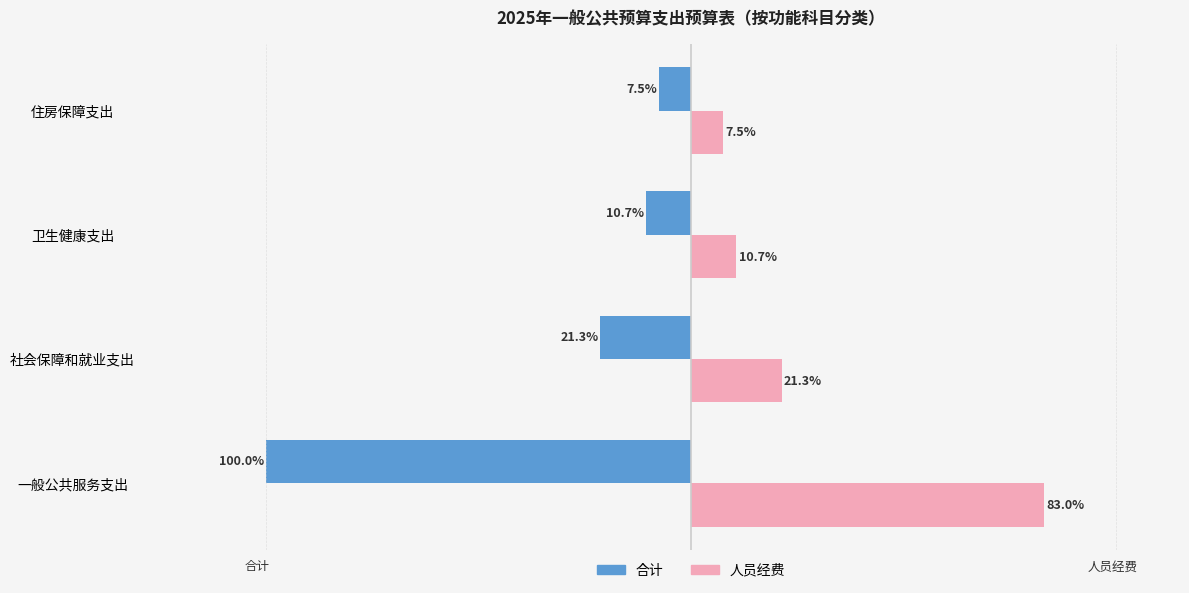

Which series changed the most between 一般公共服务支出 and 卫生健康支出?

合计